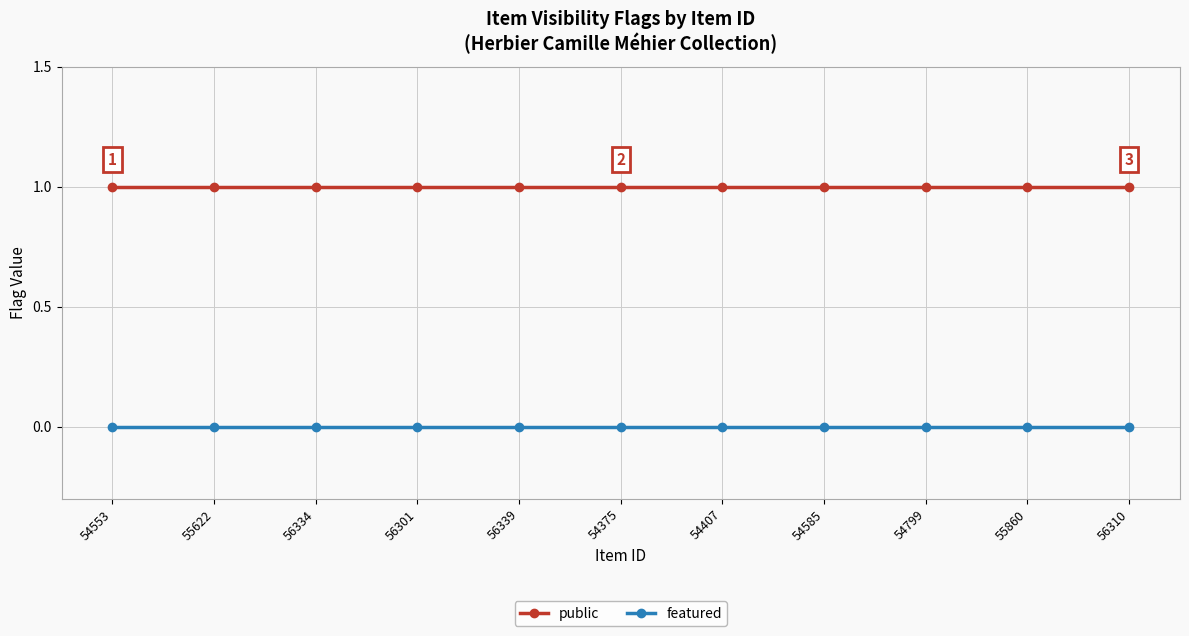

What is the spread (max minus min) of values at 56310?

1